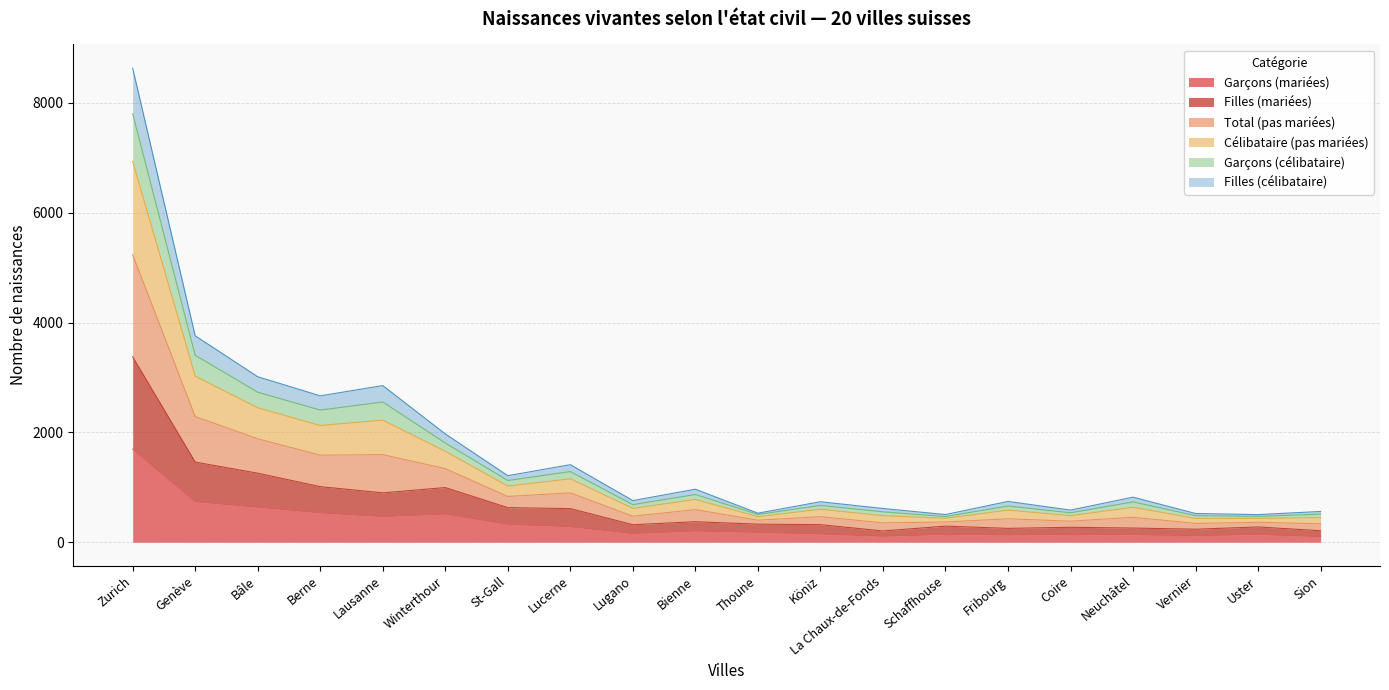

What is the highest value of the Garçons (mariées) series?

1695